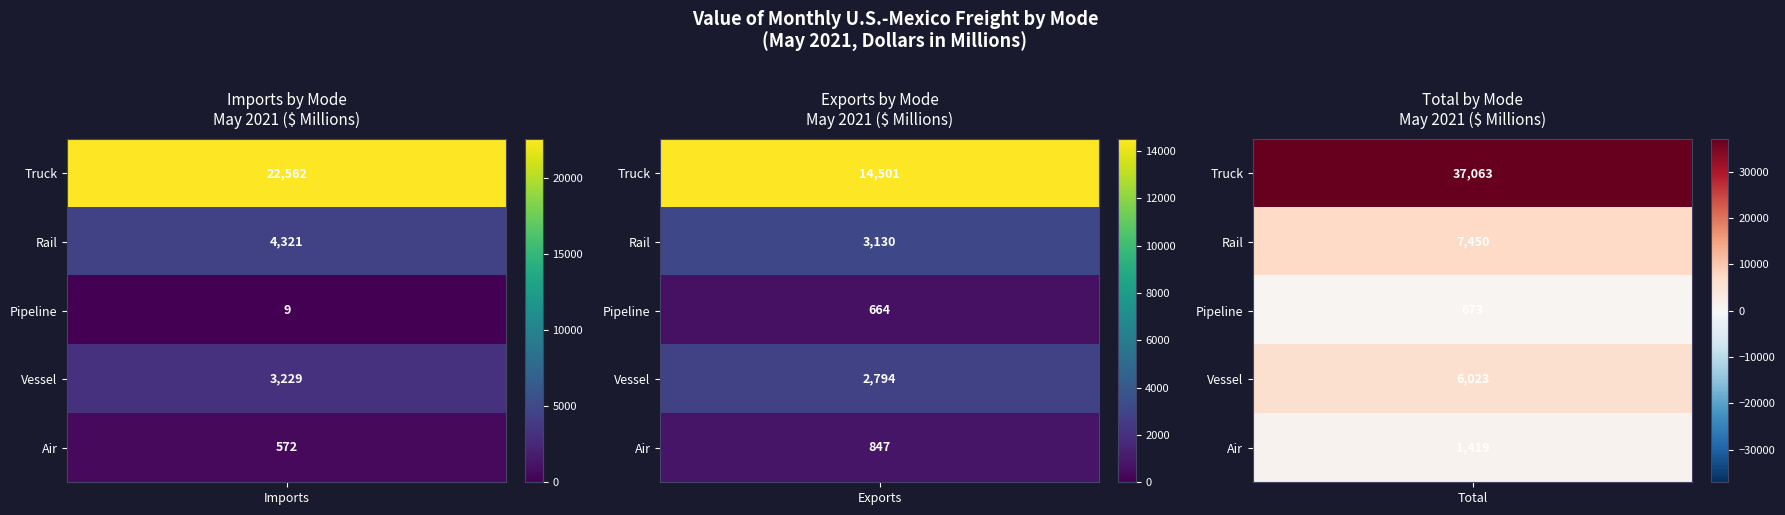

Reading right to left, extract all data points from this chart.

Imports: Air=572	Vessel=3229	Pipeline=9	Rail=4321	Truck=22562
Exports: Air=847	Vessel=2794	Pipeline=664	Rail=3130	Truck=14501
Total: Air=1419	Vessel=6023	Pipeline=673	Rail=7450	Truck=37063